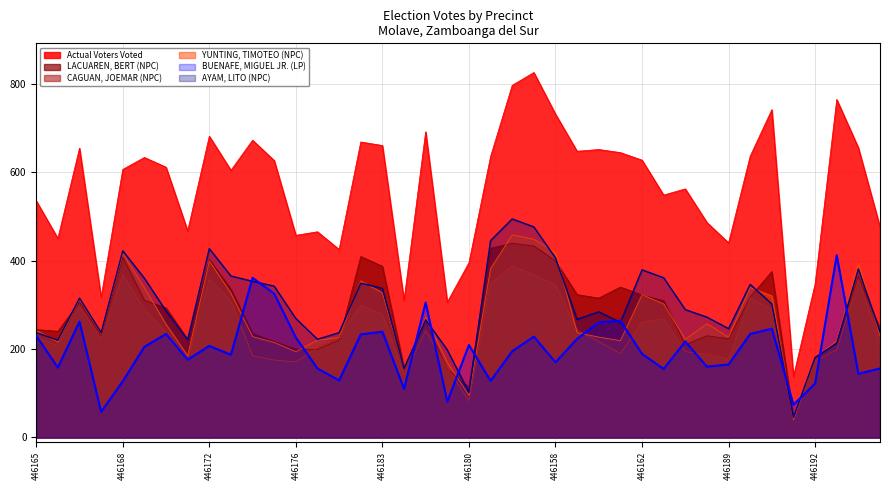

Which series has the largest total across all categories?

Actual Voters Voted